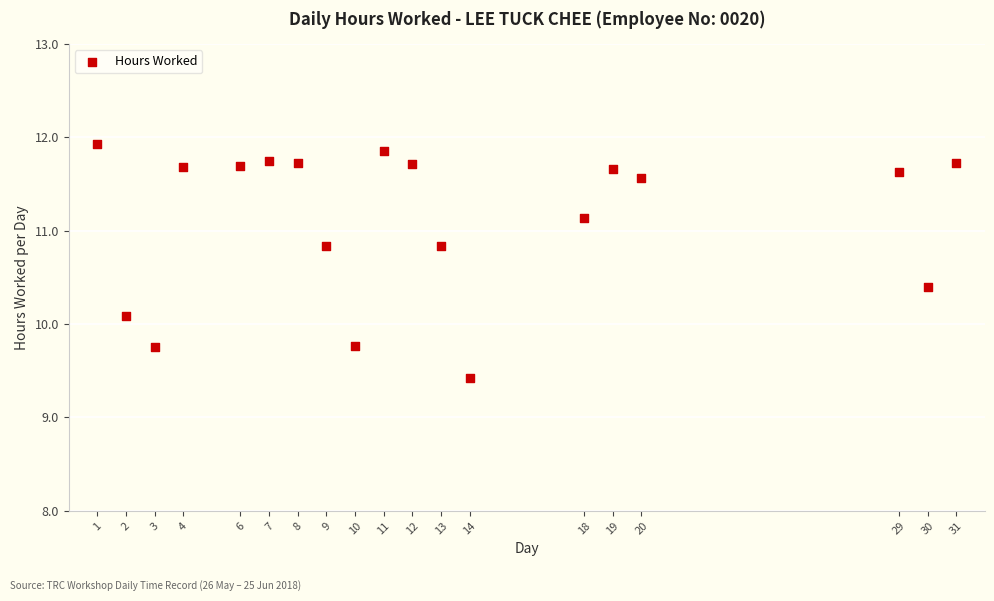

What Y value in the scatter plot is closest to 10?

10.1